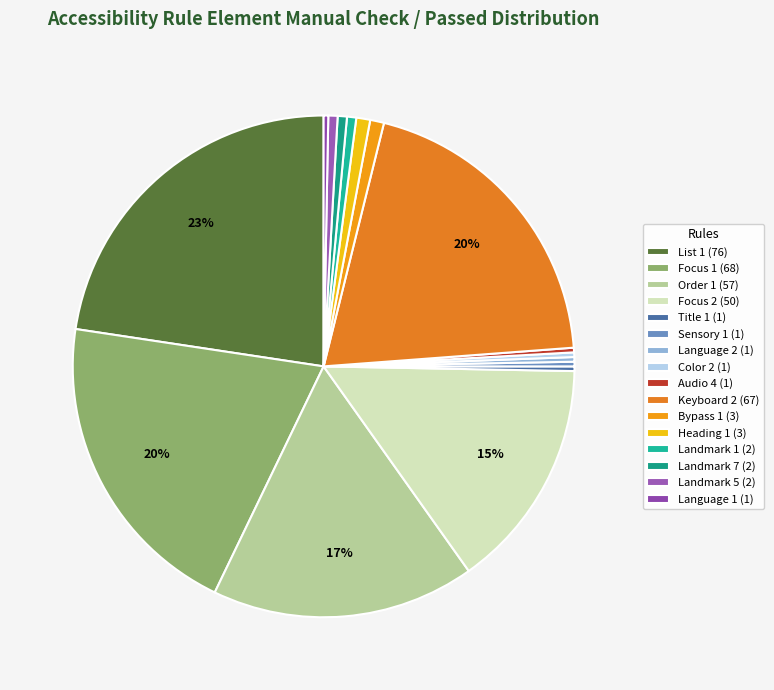

How many slices are in this pie chart?

16